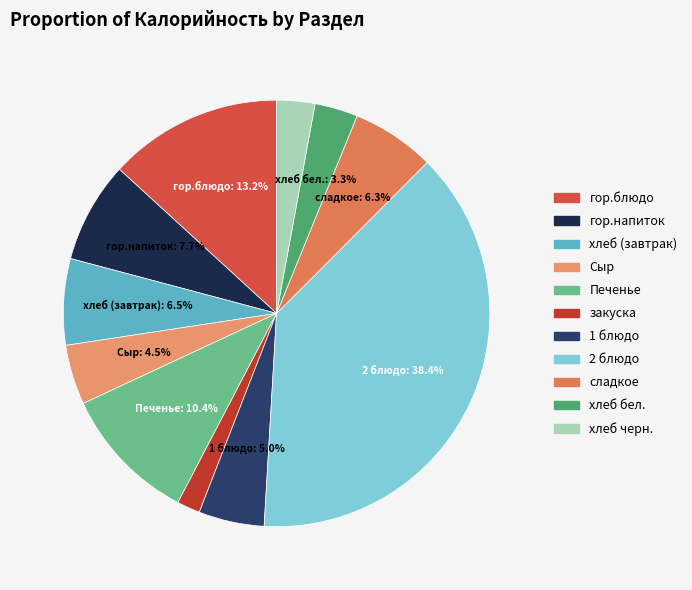

Does 2 блюдо account for over 50% of the chart?

No